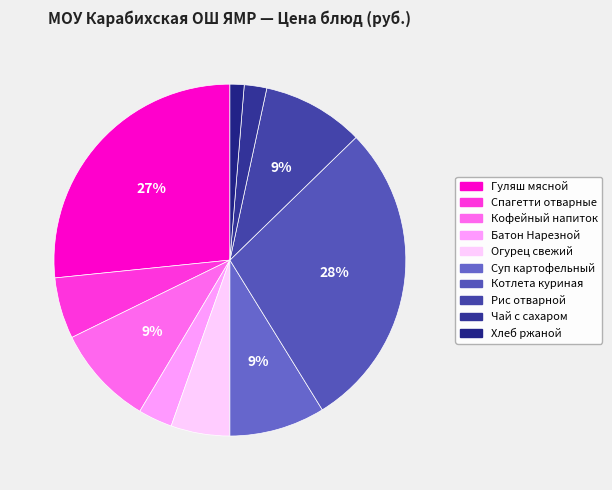

How many slices are in this pie chart?

10